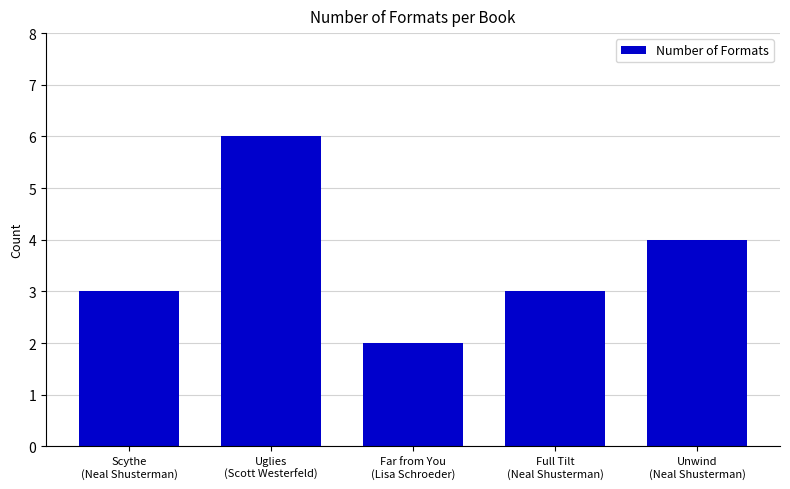

Between Scythe
(Neal Shusterman) and Unwind
(Neal Shusterman), which is larger?

Unwind
(Neal Shusterman)